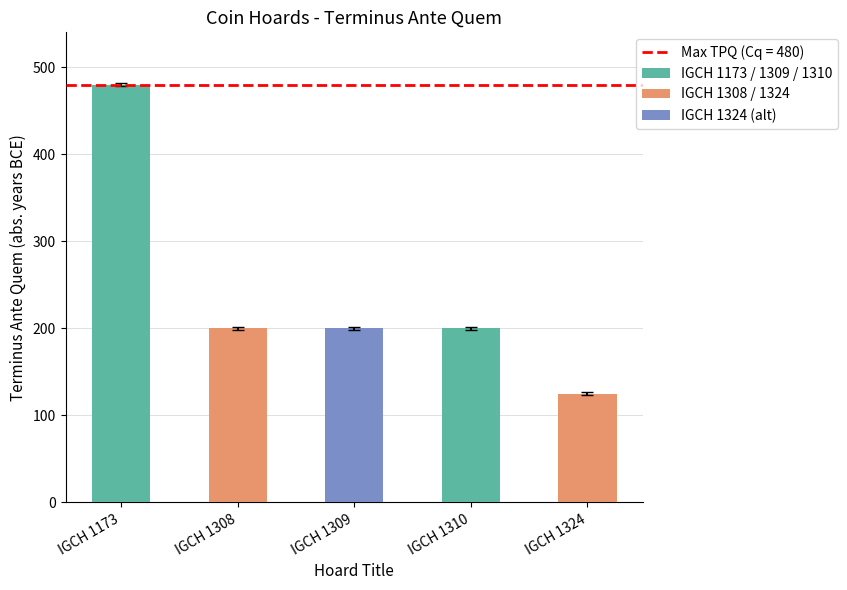

Are the bars grouped side by side (vs. stacked)?

No